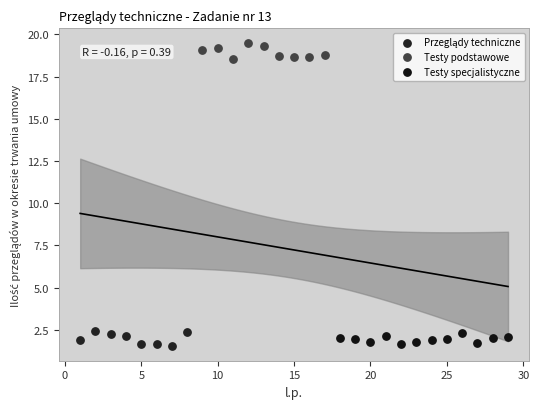

Which series reaches the maximum Y coordinate?

Testy podstawowe